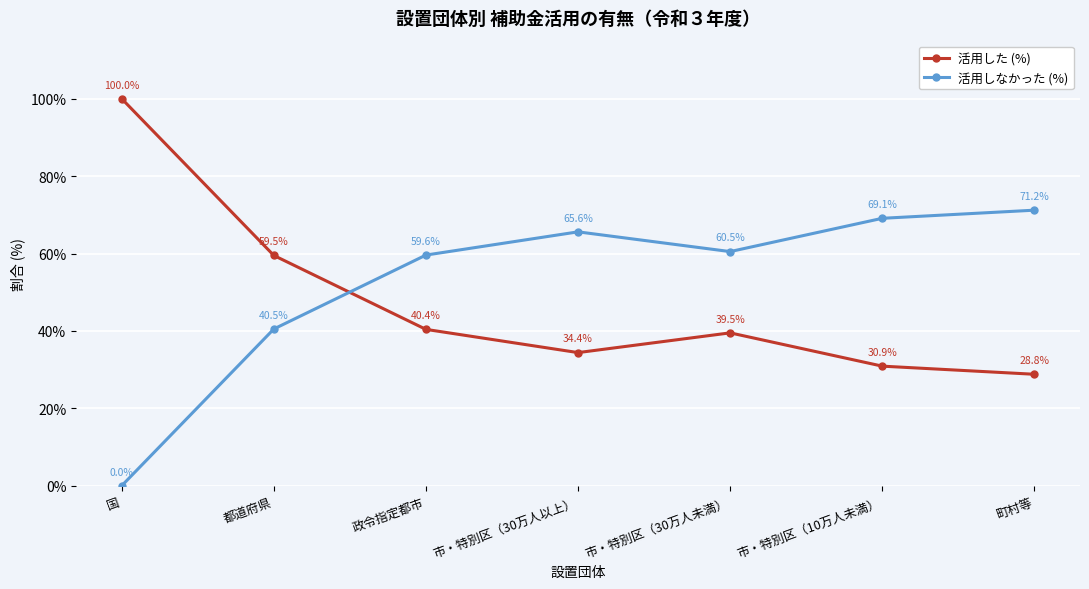

Is it true that 活用した (%) equals 106.9 at 都道府県?

False